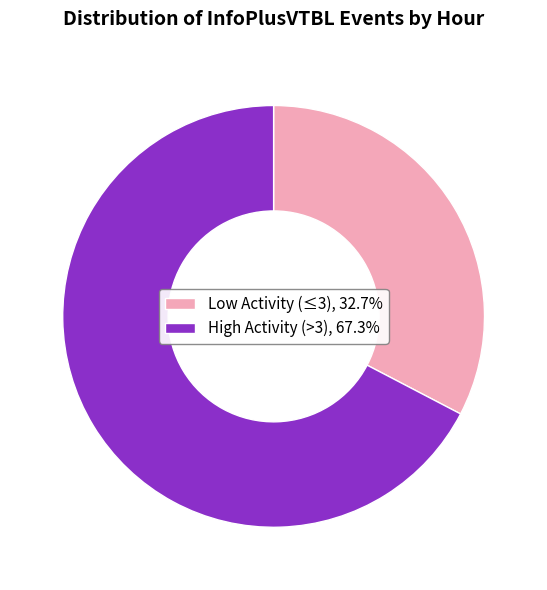

Approximately how many times larger is the value at Low Activity (≤3), 32.7% compared to High Activity (>3), 67.3%?

0.5